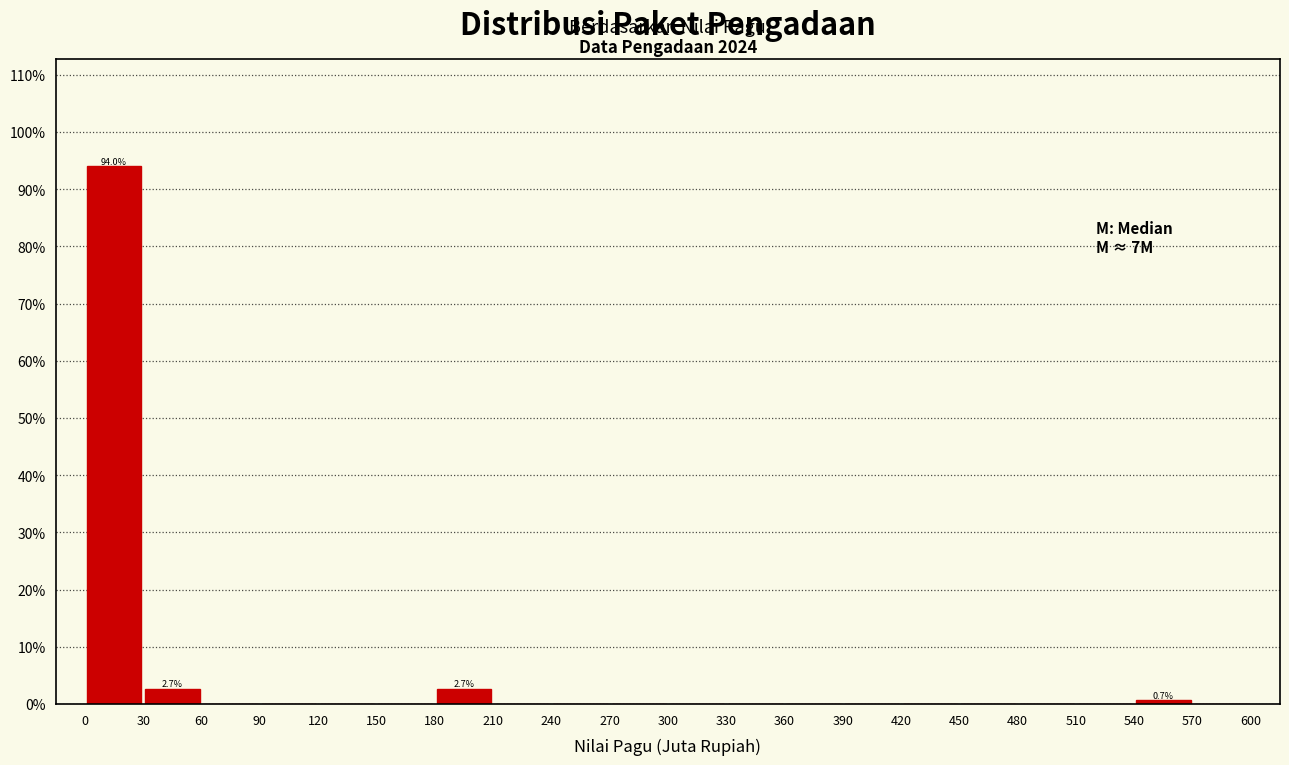

Which range on the x-axis has the tallest bar?

0 to 30